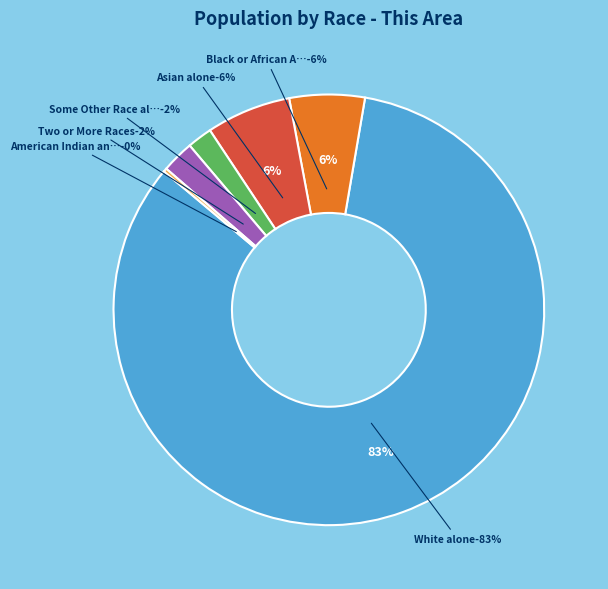

True or false: Black or African American alone accounts for 6% of the total.

True